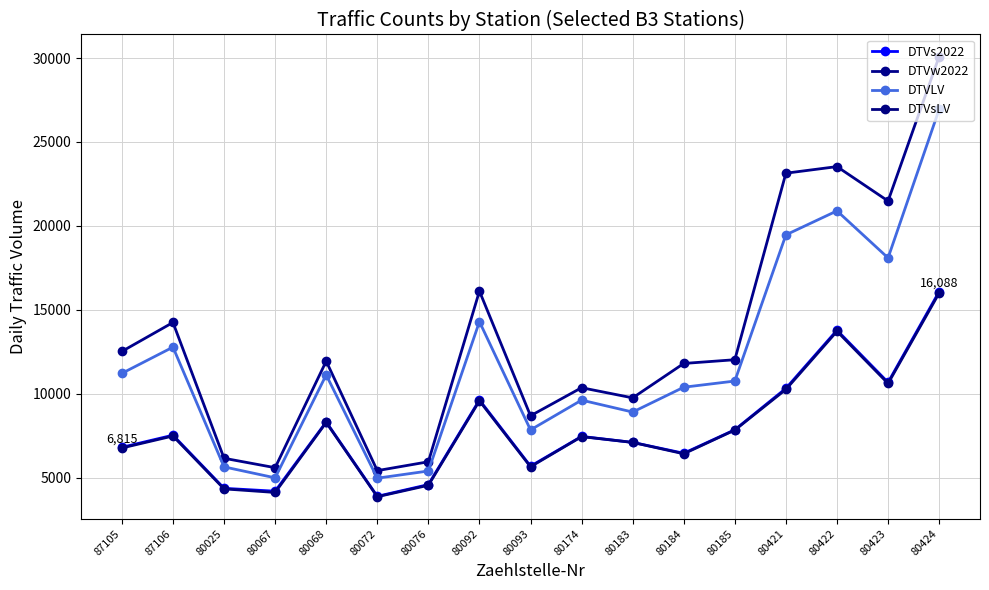

The value of DTVw2022 at 80185 is 12032. True or false?

True